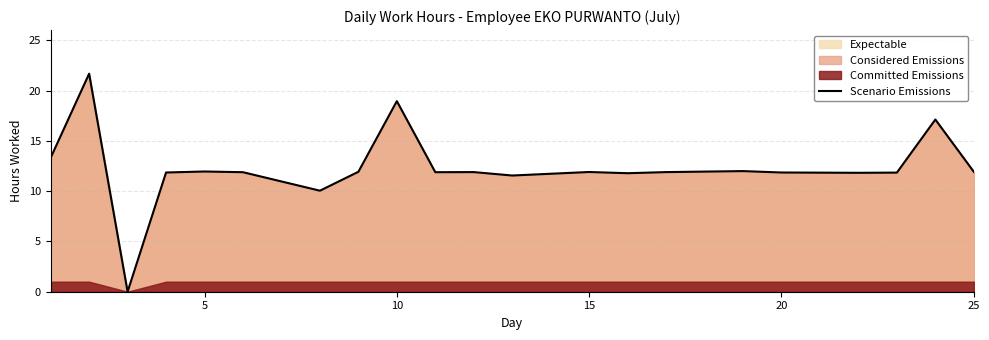

What is the maximum value for Scenario Emissions?

21.7